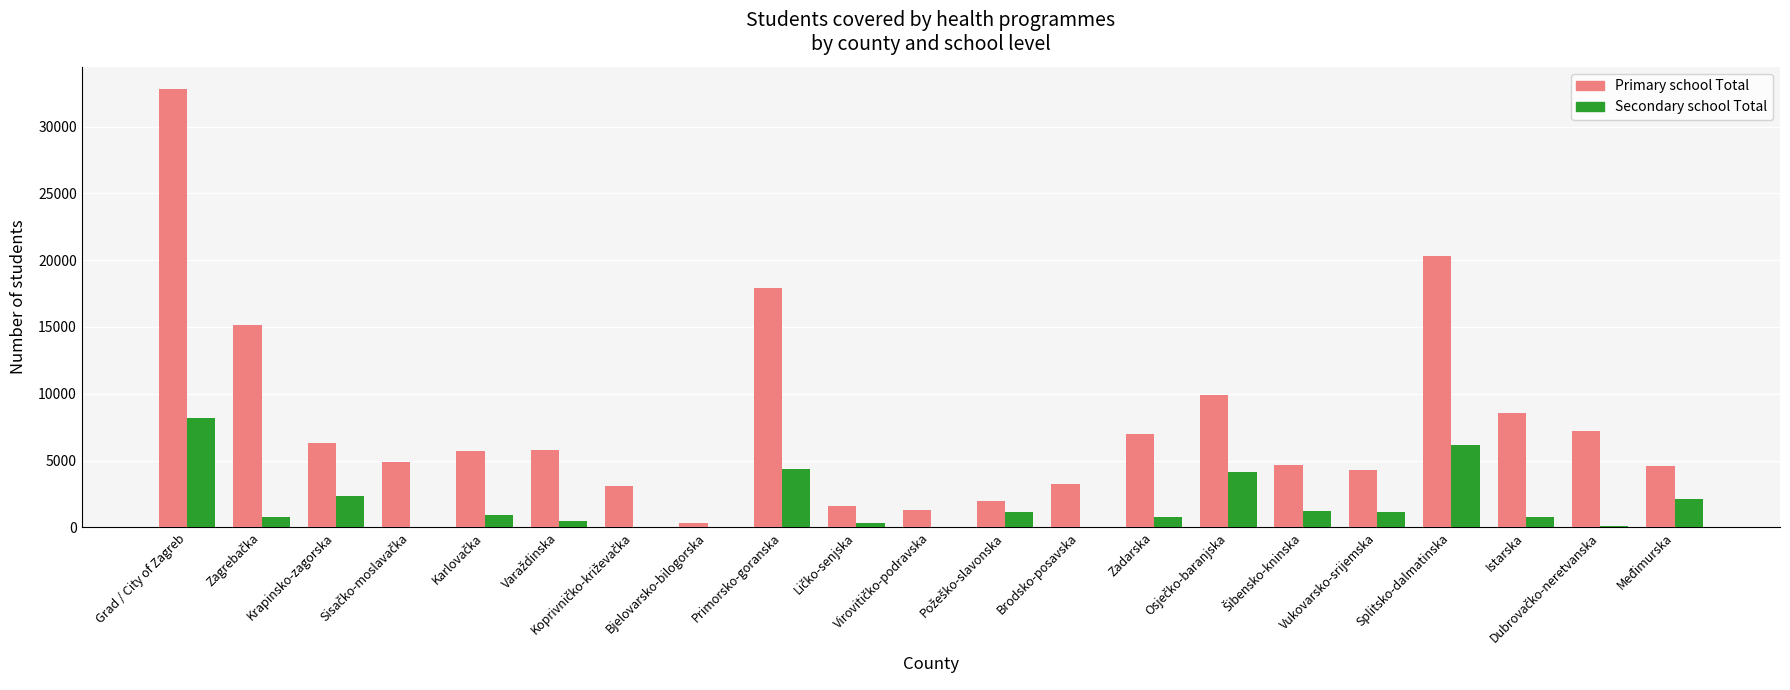

Does the chart contain stacked bars?

No